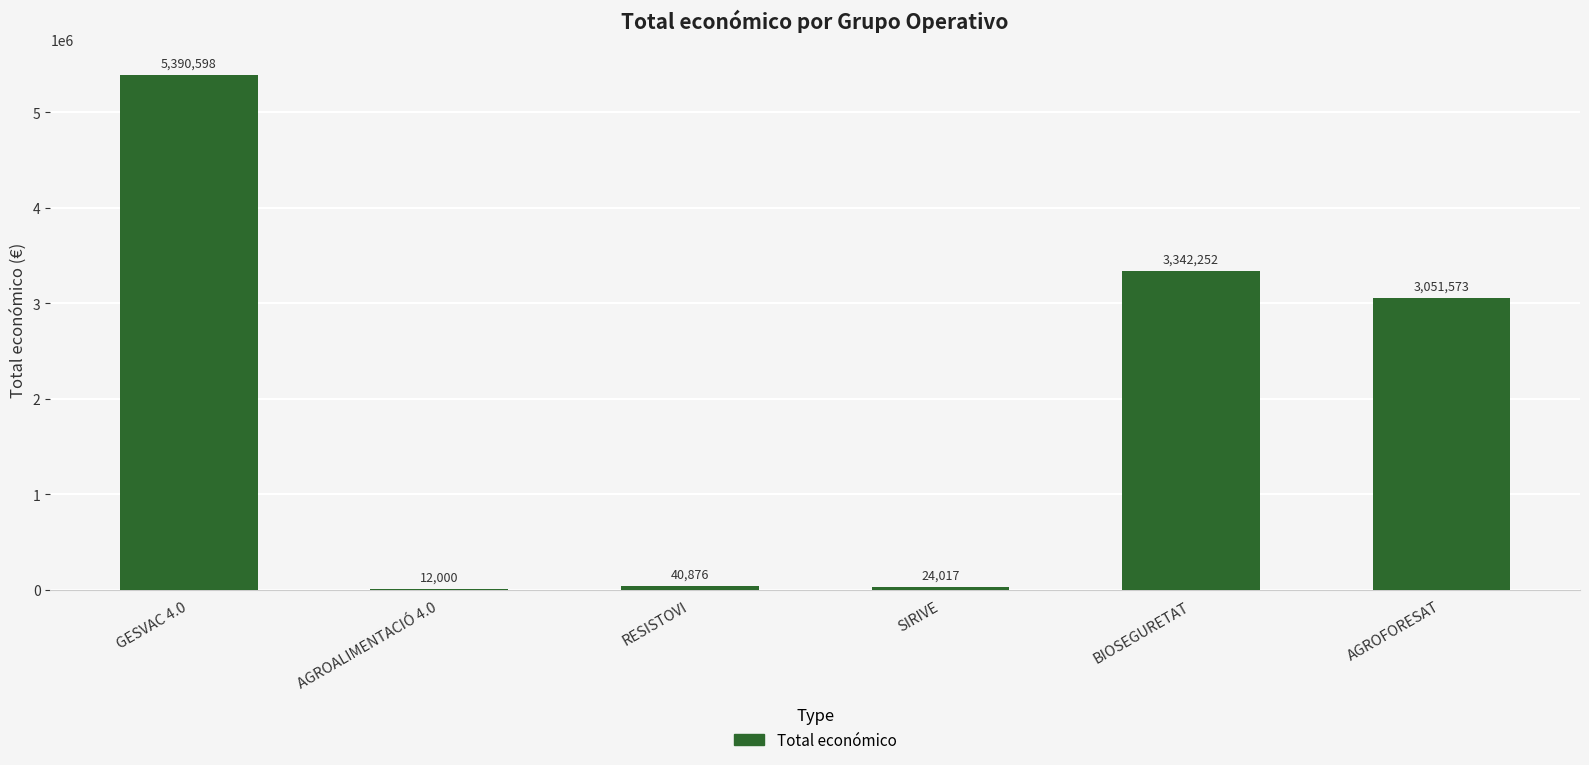

The value at AGROALIMENTACIÓ 4.0 is 12000. True or false?

True